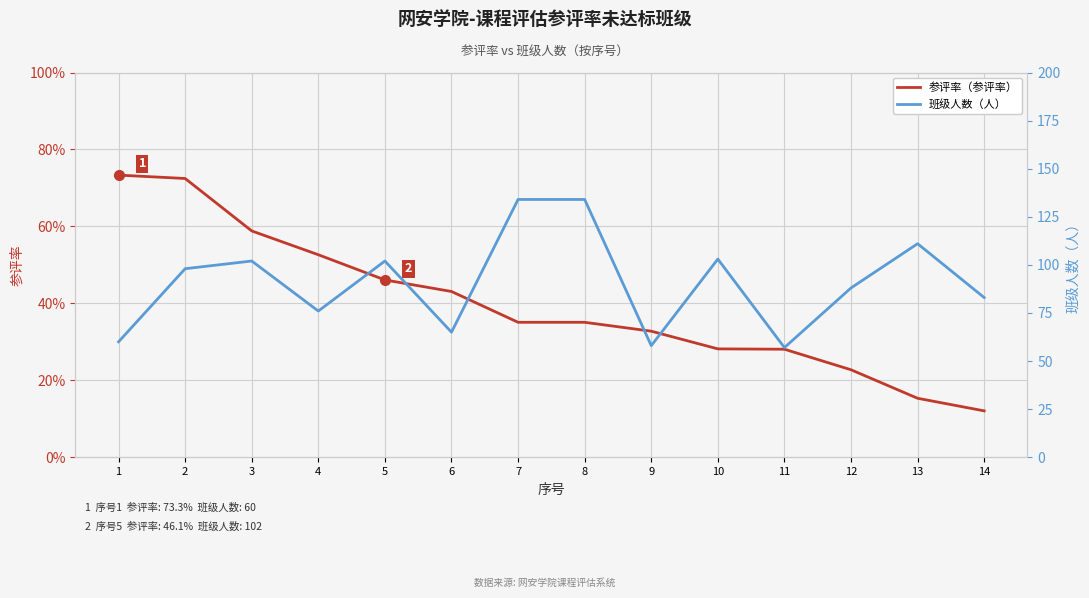

Which series changed the most between 10 and 14?

班级人数（人）